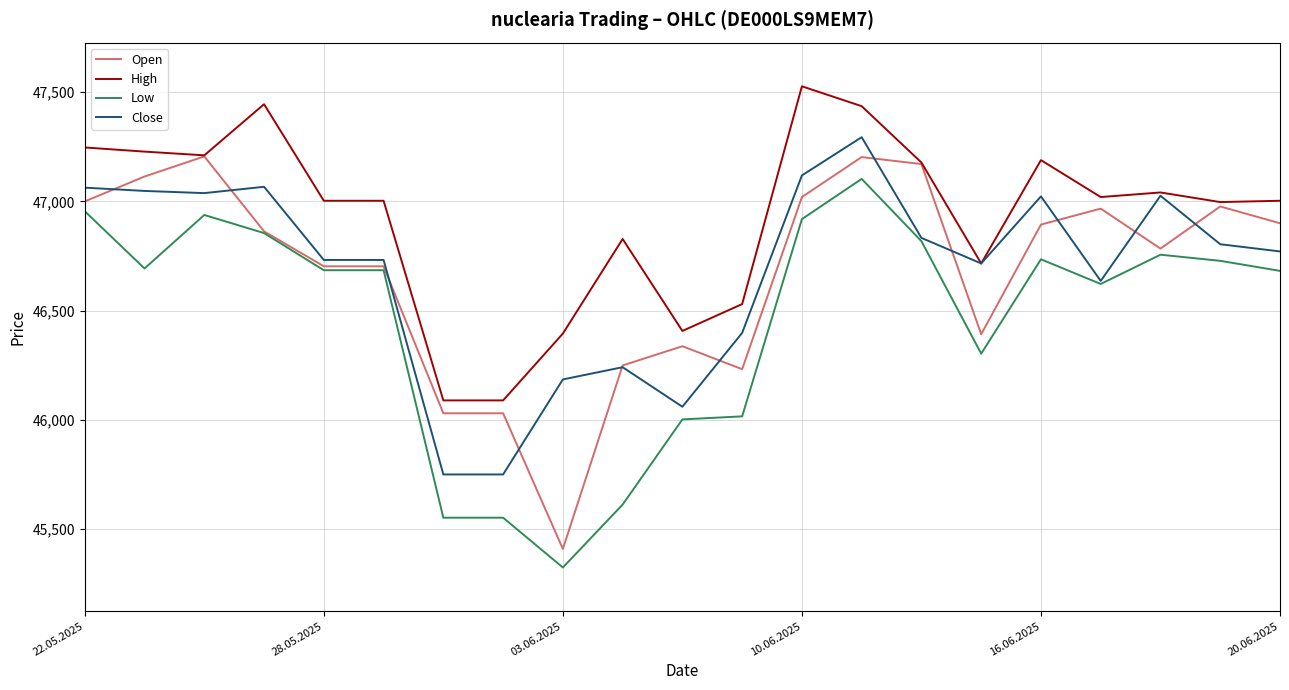

Which series has the largest range (max minus min)?

Open